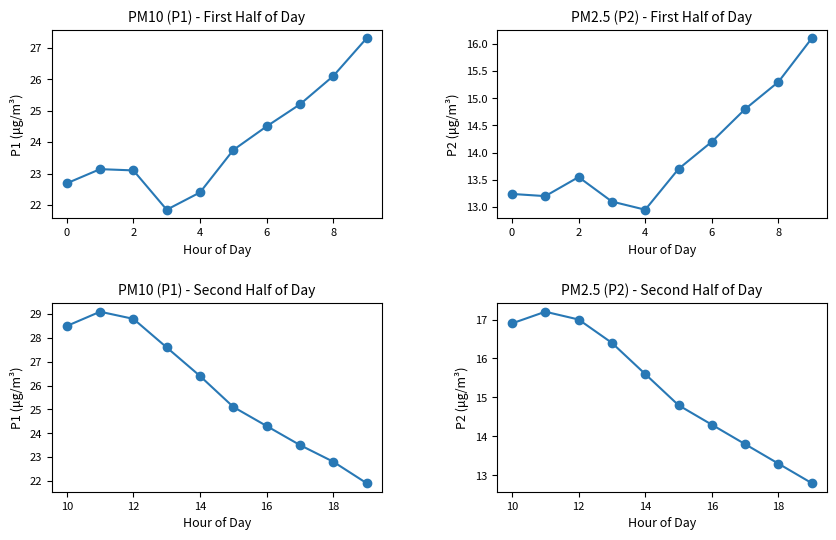

Is the value of P2 (last 10h) at 8 greater than the value of P2 (first 10h) at 7?

No